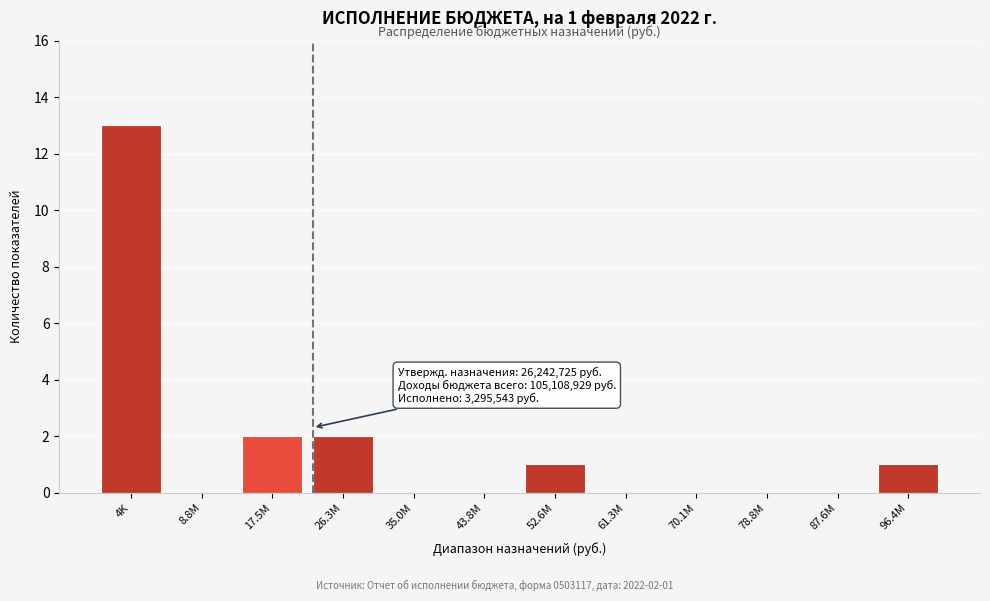

Reading left to right, what are all the values shown in this chart?

4K=13	8.8M=0	17.5M=2	26.3M=2	35.0M=0	43.8M=0	52.6M=1	61.3M=0	70.1M=0	78.8M=0	87.6M=0	96.4M=1